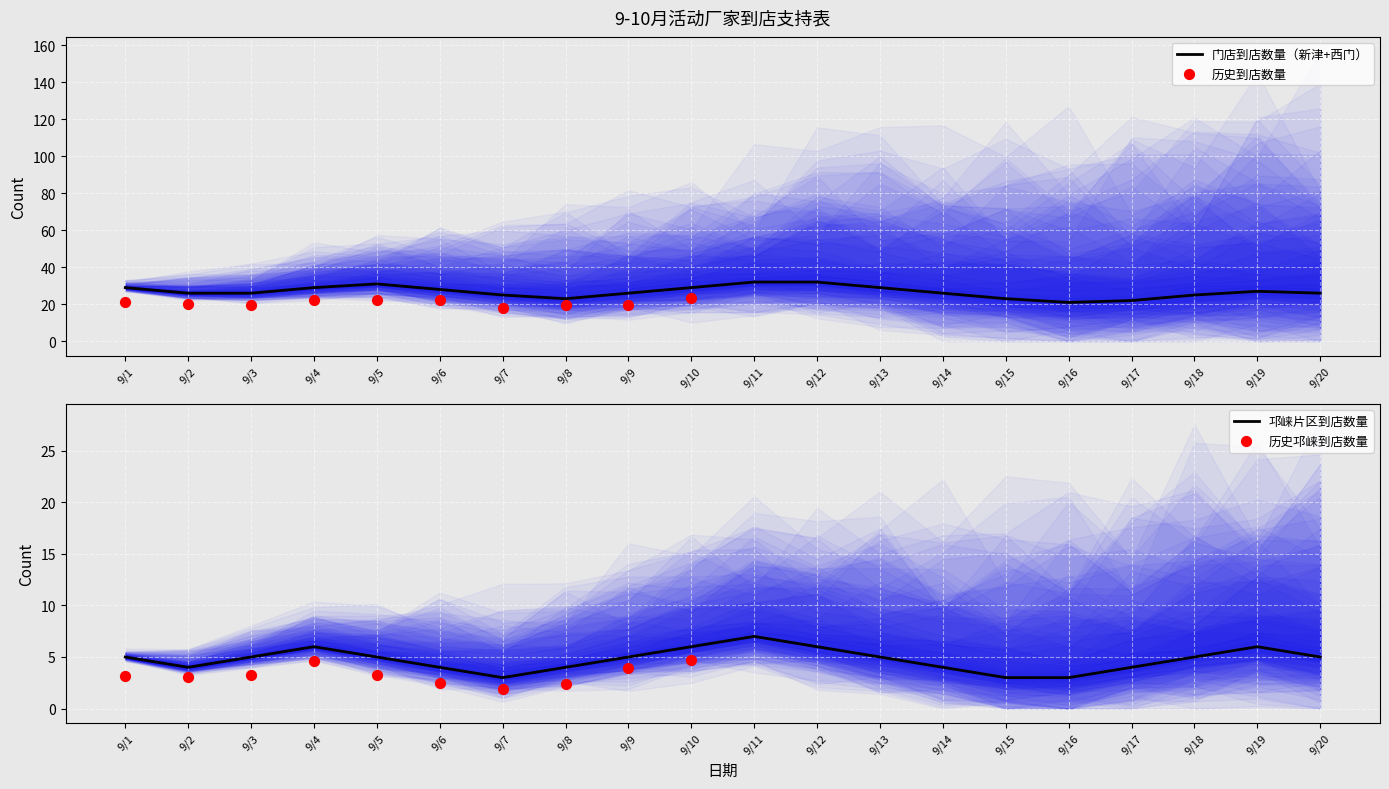

What is the lowest value of the 门店到店数量（新津+西门） series?

21